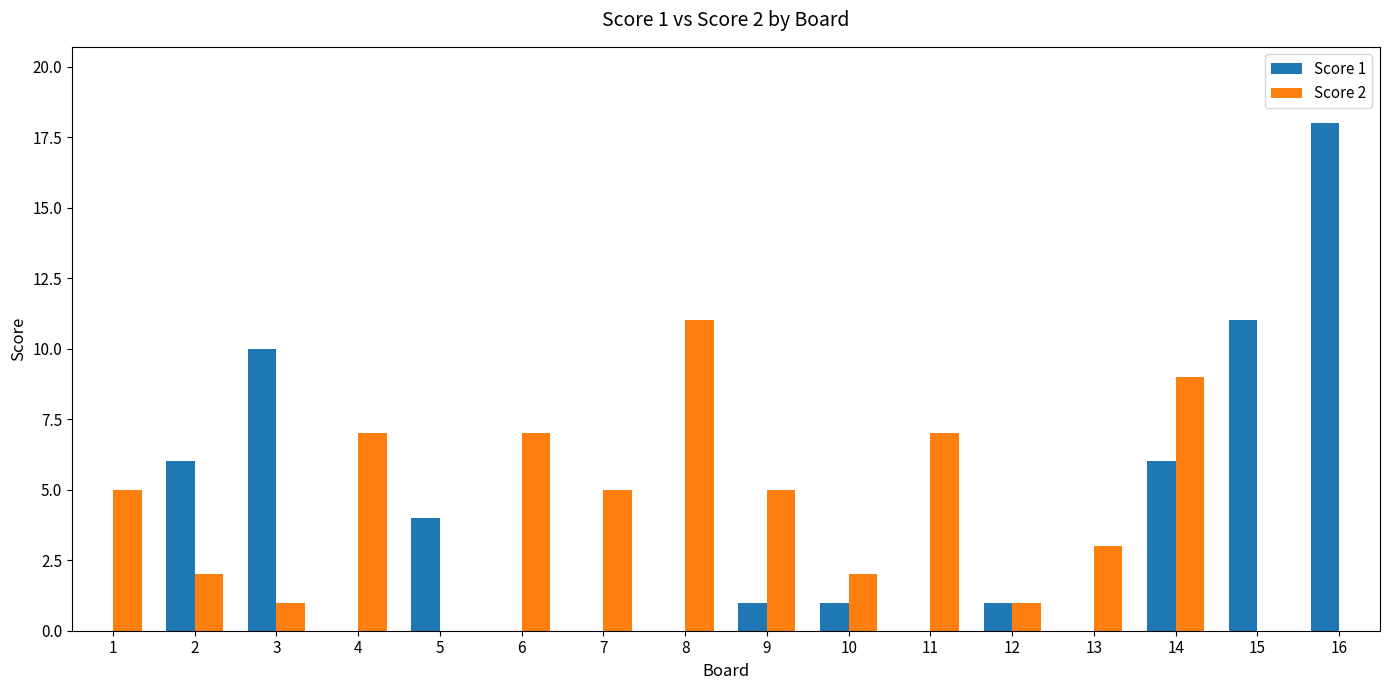

How many data points does each series have?

16